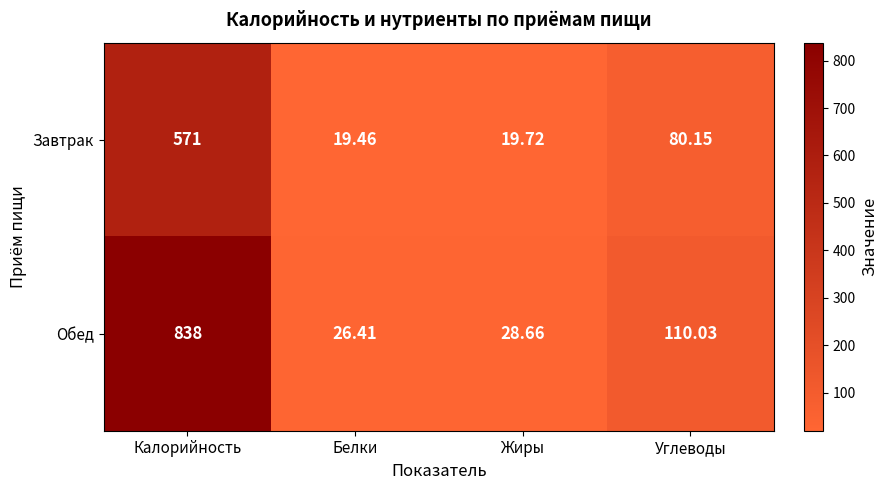

How many data points does each series have?

4